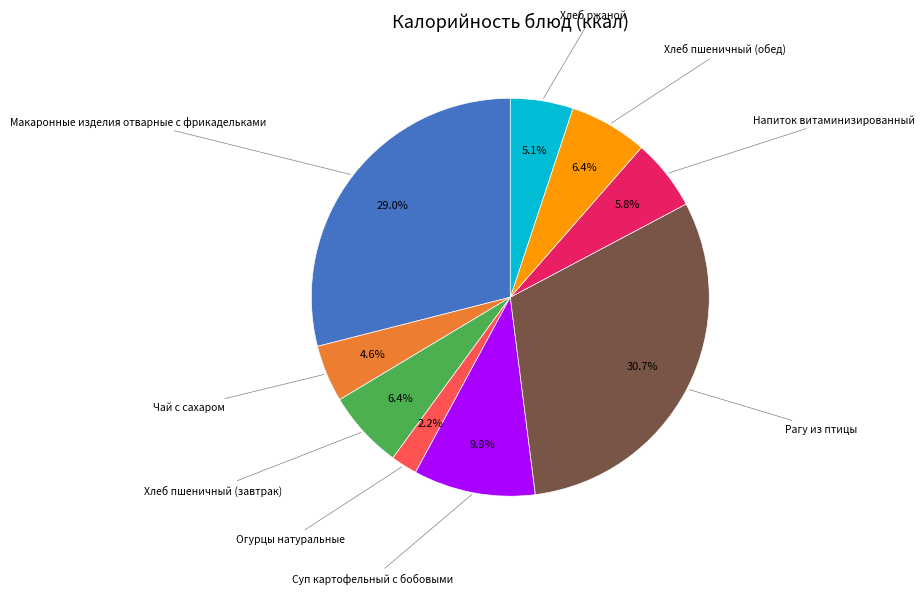

Does any single category account for the majority?

No